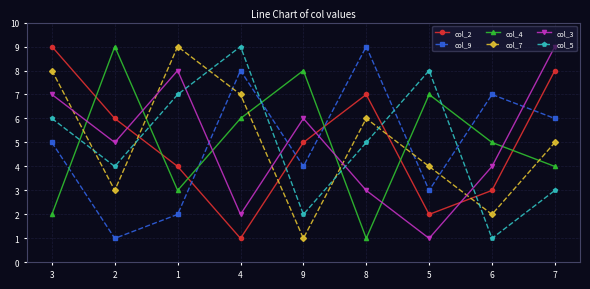

At 2, list the series in order from smallest to largest.

col_9, col_7, col_5, col_3, col_2, col_4